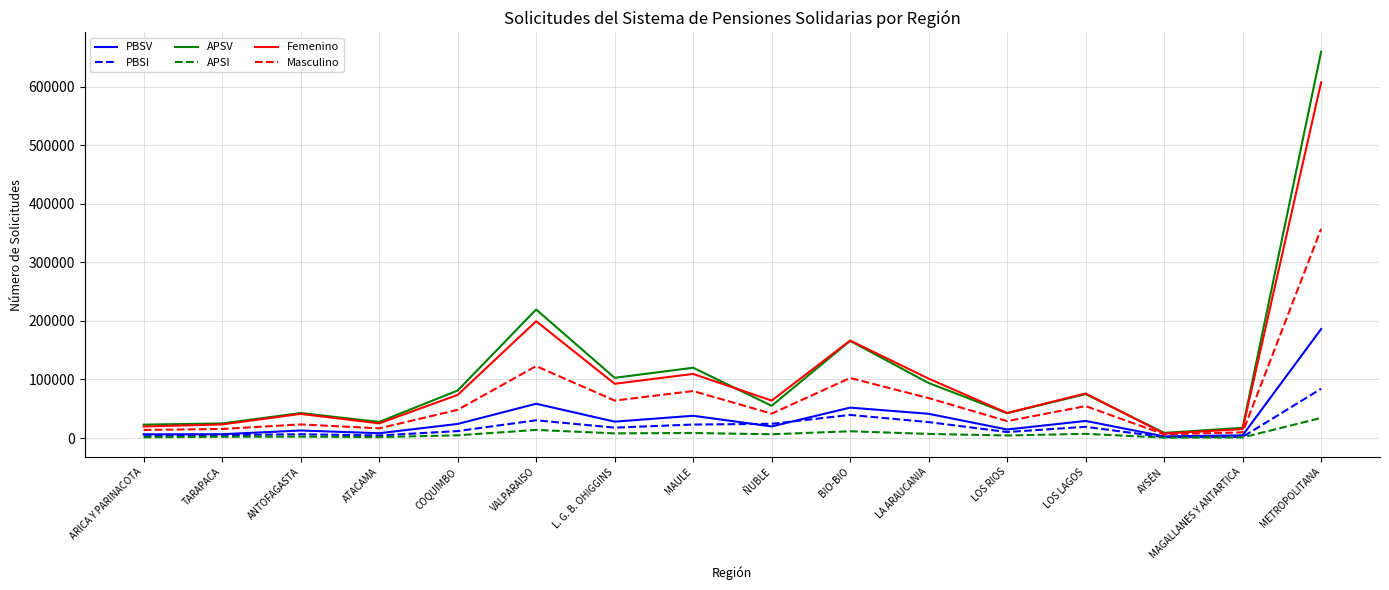

True or false: APSV has a value of 42441 at LOS RIOS.

True